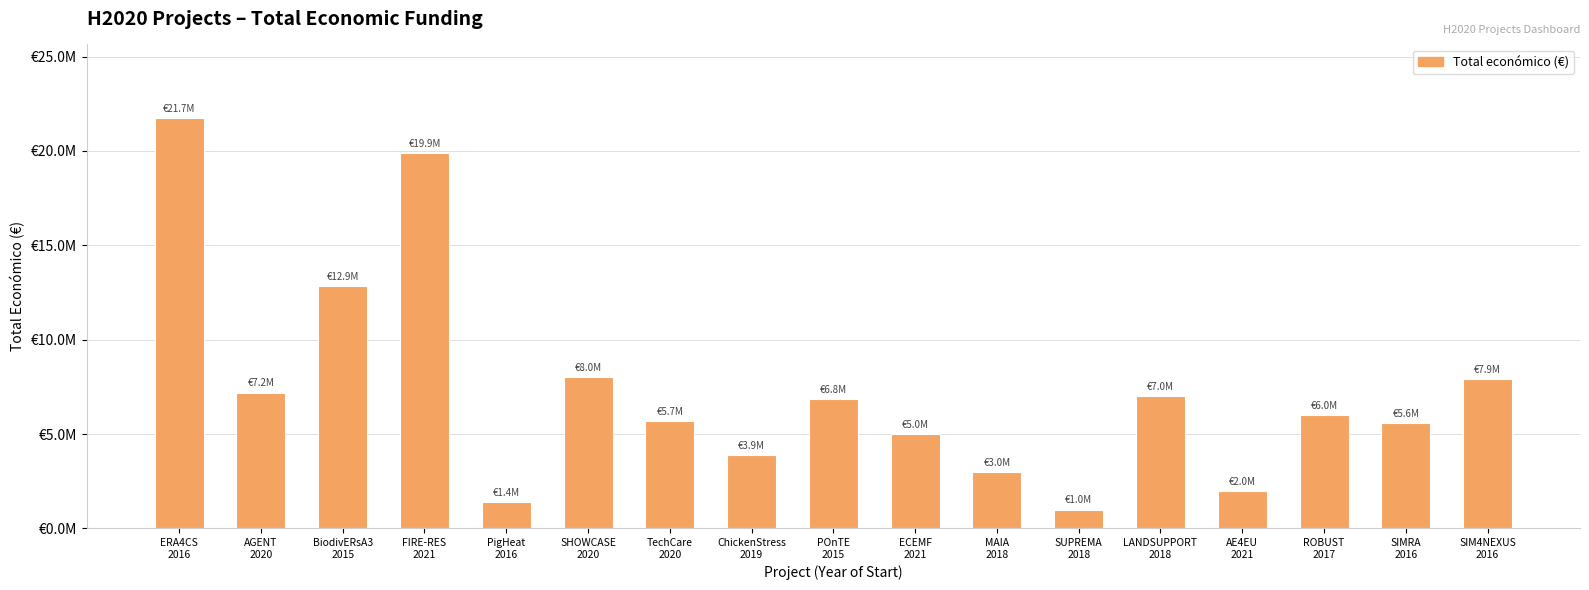

What is the value of the 7th bar from the left?

5703693